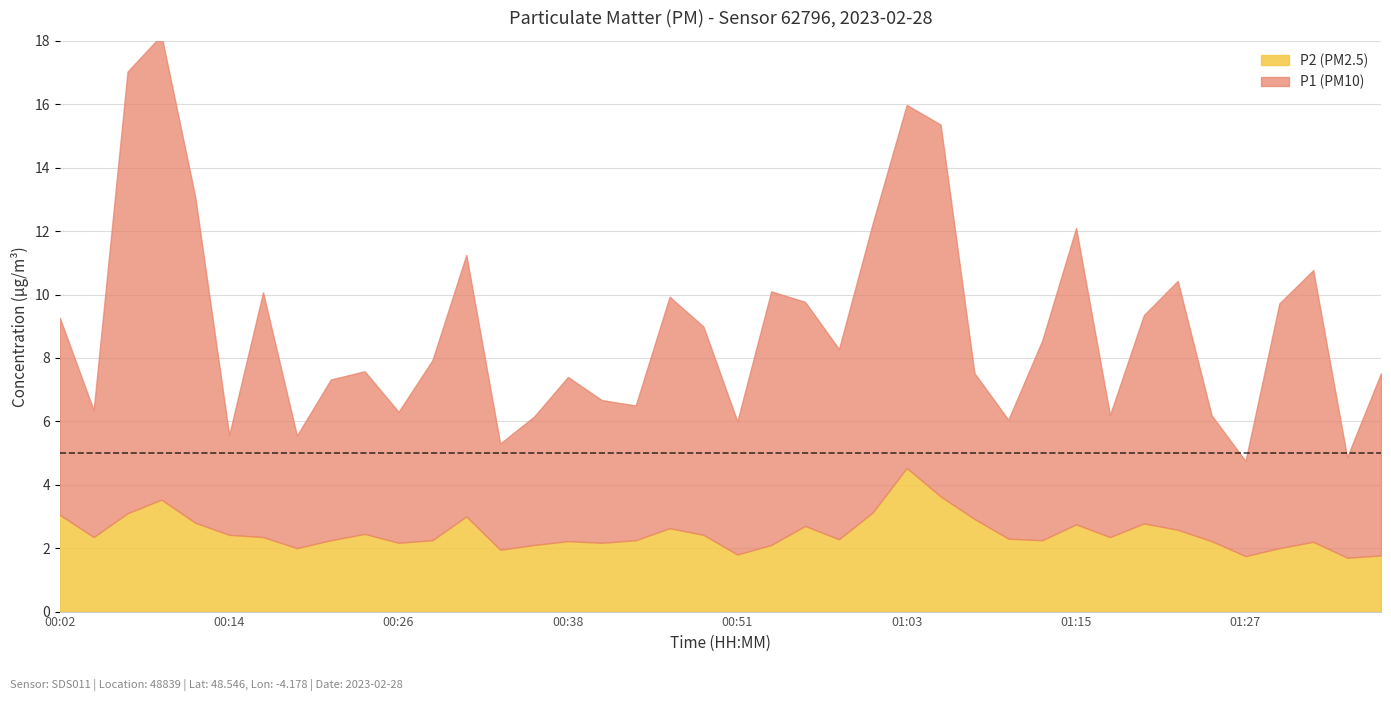

Between 00:12 and 01:37, which series saw the biggest shift?

P1